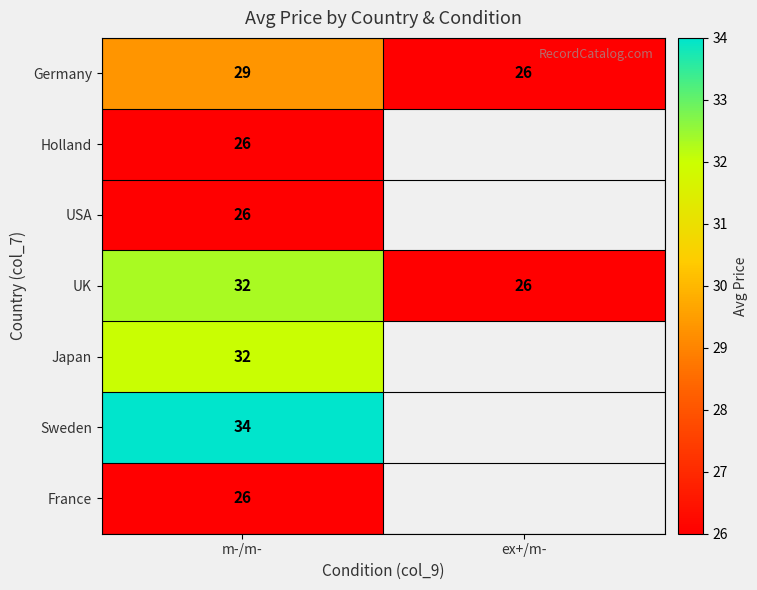

At which label does Germany reach its minimum?

ex+/m-